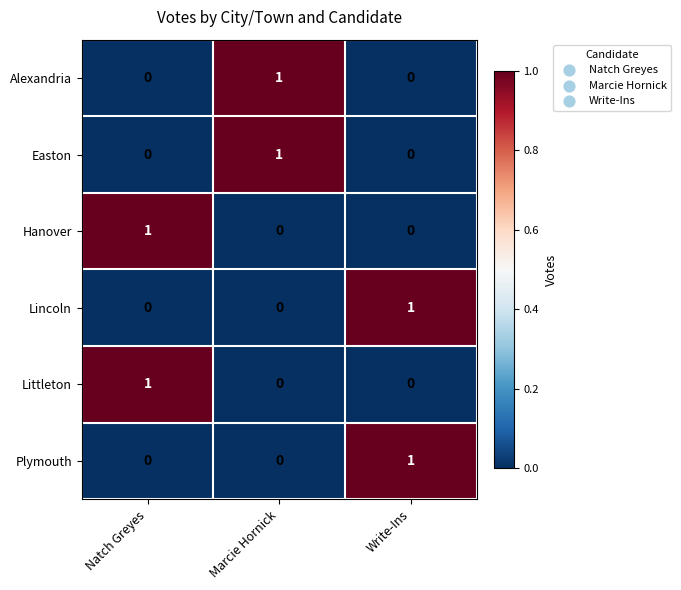

Which category has the highest value in the Hanover series?

Natch Greyes